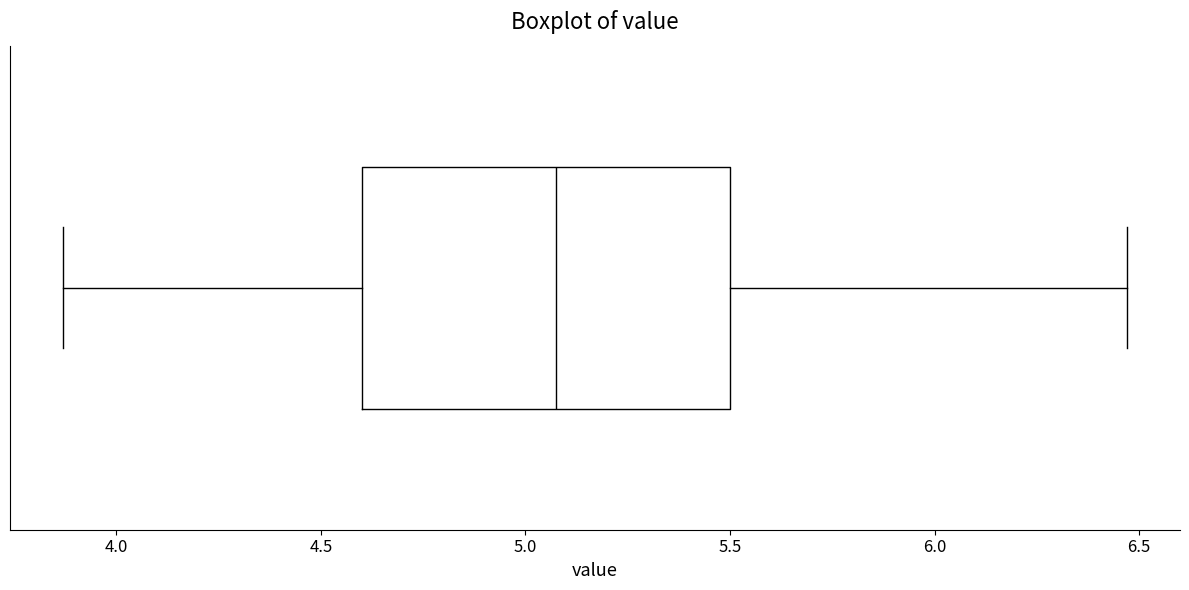

Transcribe this box plot: give where the median line is, the range the box spans, and where the two whiskers end, as read against the x-axis. The values are not printed on the chart, so give them approximately, as read against the axis.

median 5.10, box 4.60 to 5.50, whiskers 3.85 to 6.45